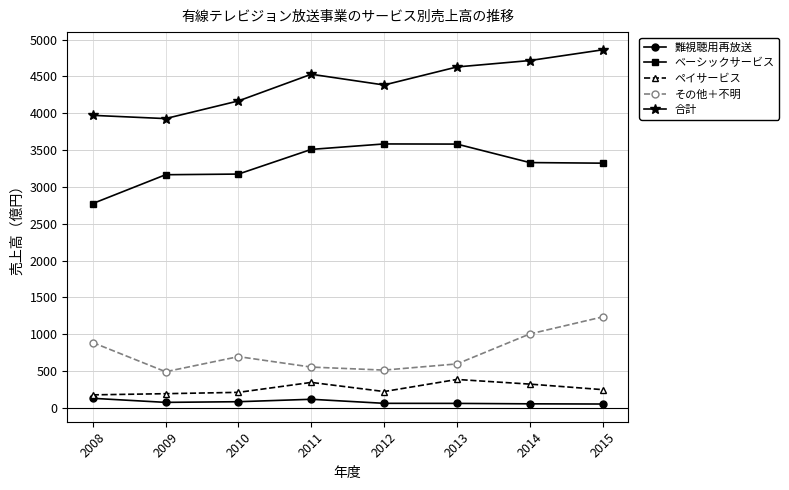

The その他＋不明 series shows 598.0 at 2013. True or false?

True